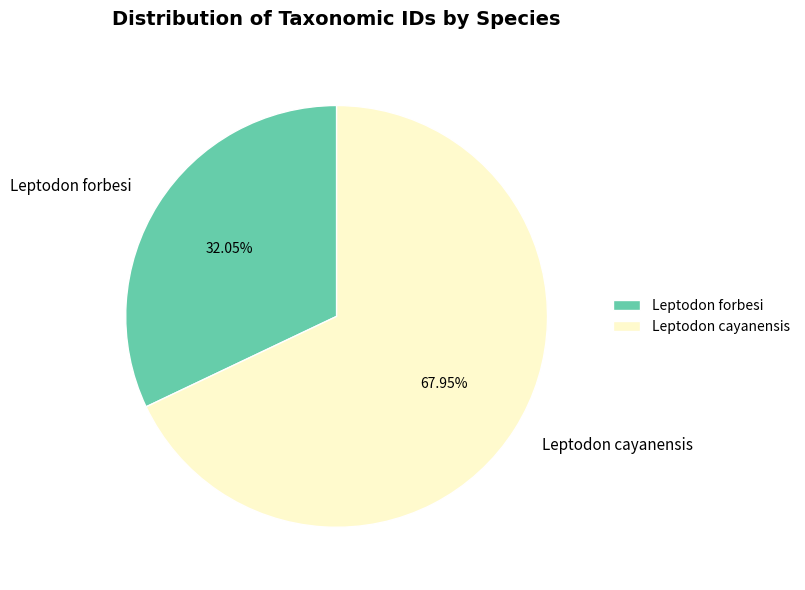

Which category has the smallest portion of the pie?

Leptodon forbesi